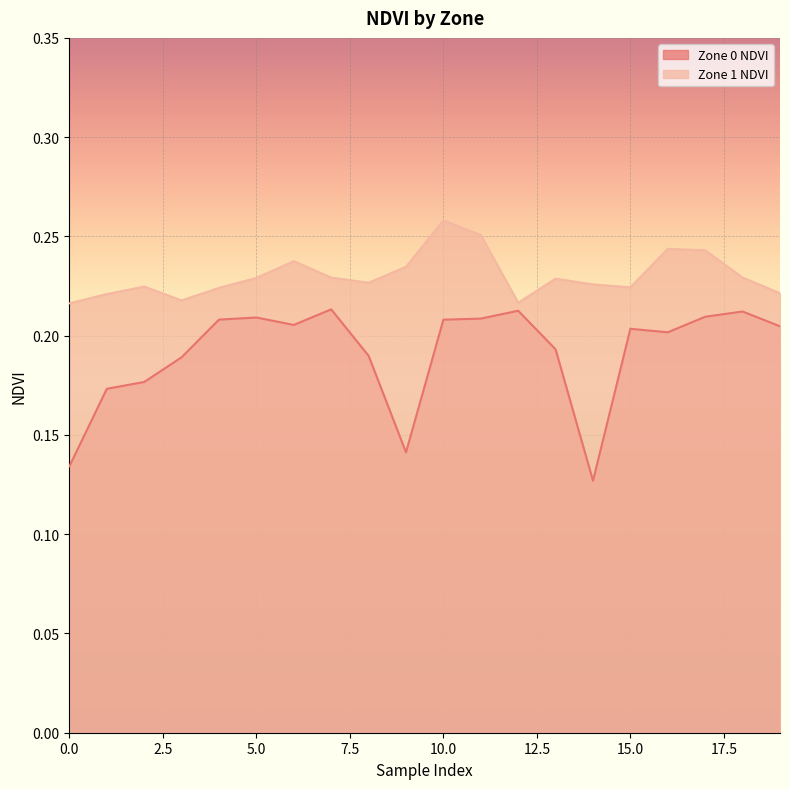

Rank the series by their maximum value, from highest to lowest.

Zone 1 NDVI, Zone 0 NDVI